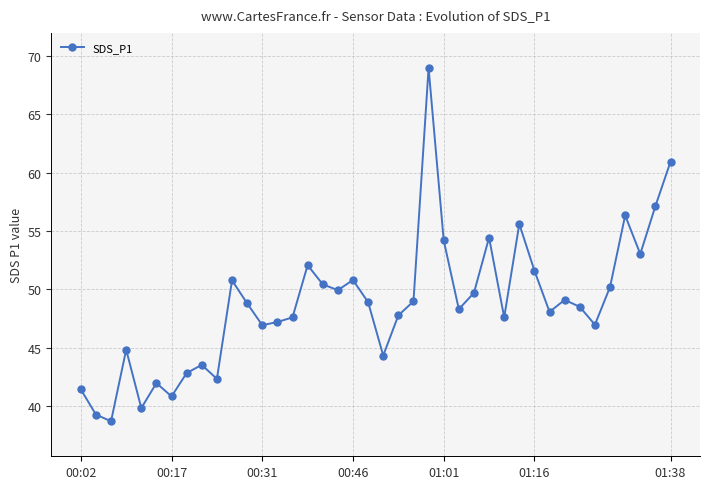

True or false: the data has more than 1 interior local peaks.

True